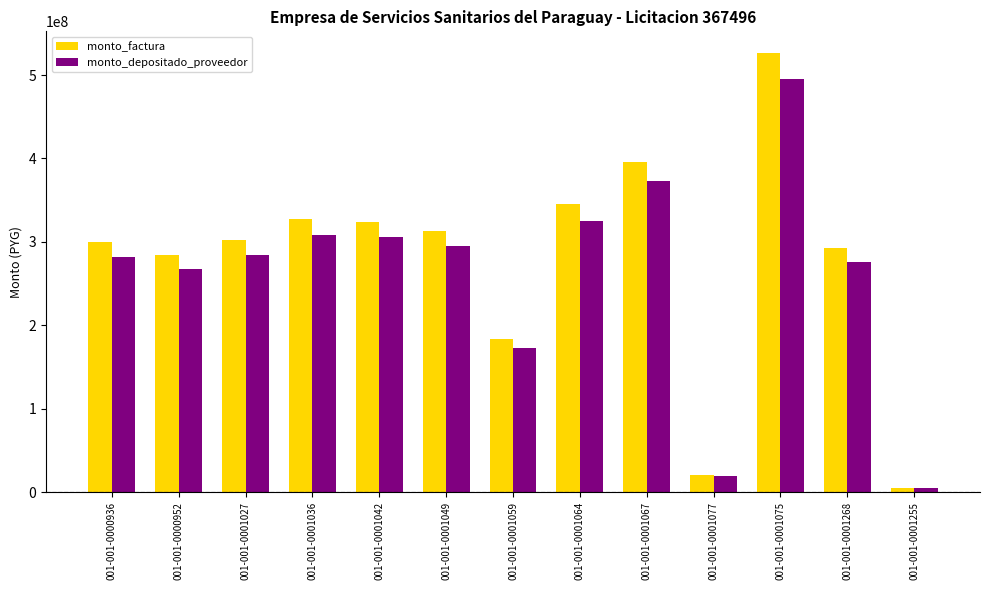

Rank the series by their maximum value, from highest to lowest.

monto_factura, monto_depositado_proveedor